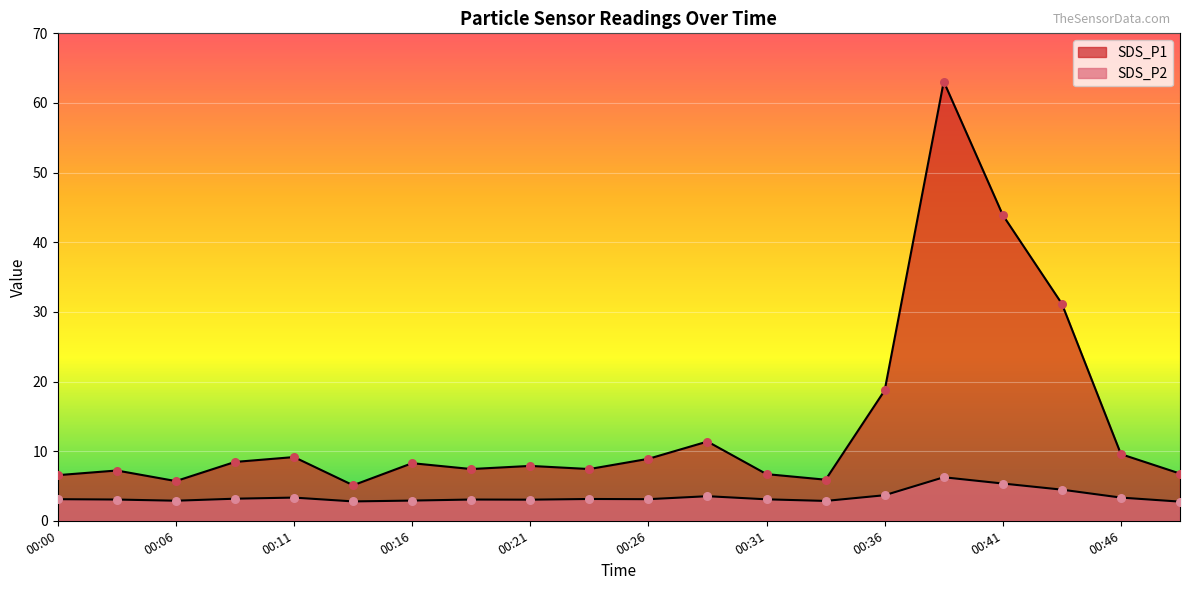

Which series reaches the maximum Y coordinate?

SDS_P1